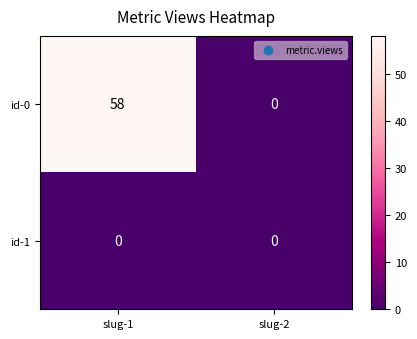

Reading left to right, extract all data points from this chart.

id-0: slug-1=58	slug-2=0
id-1: slug-1=0	slug-2=0